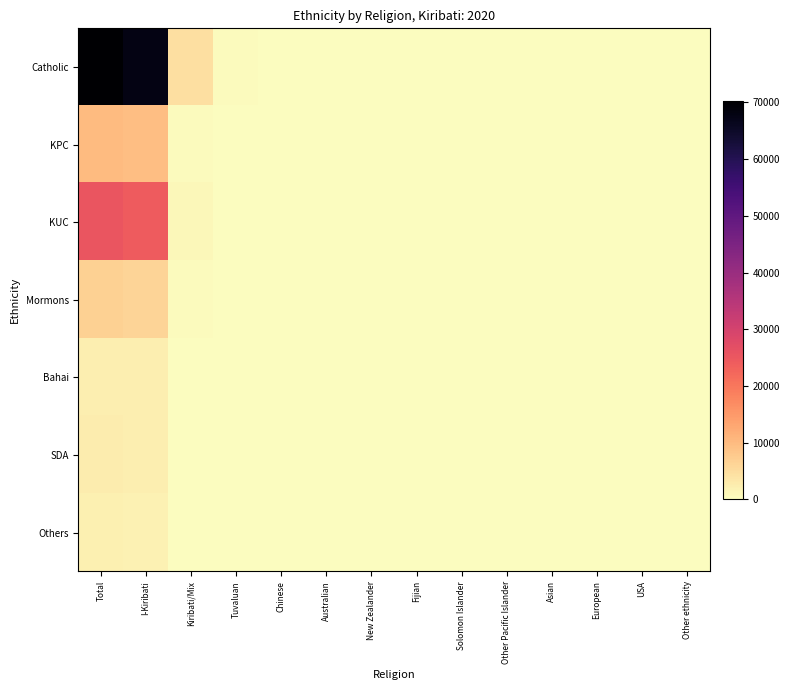

Which series changed the most between Kiribati/Mix and Australian?

Catholic